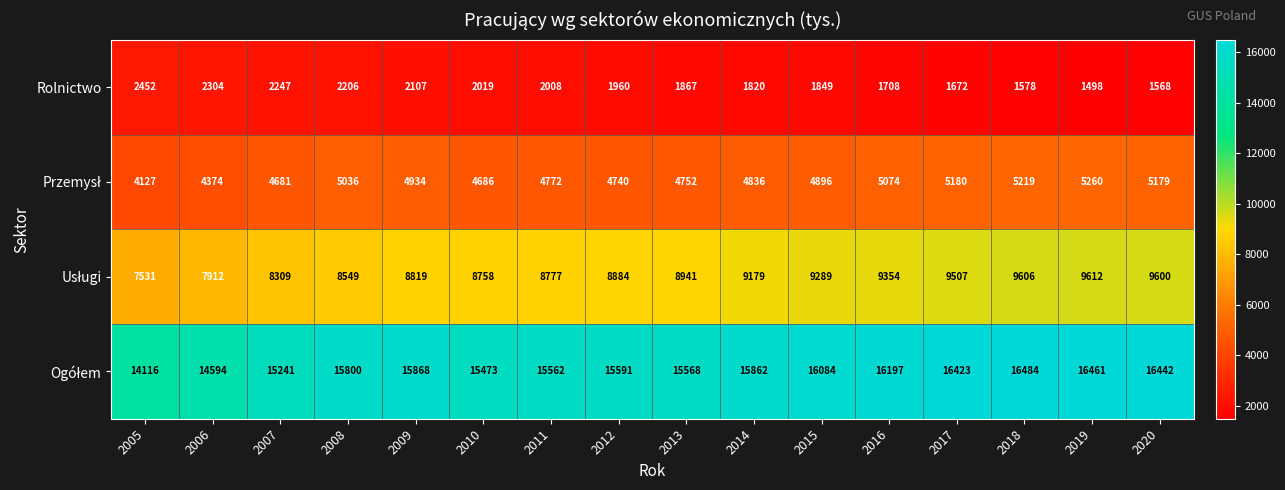

Which category has the lowest value across all series?

2019